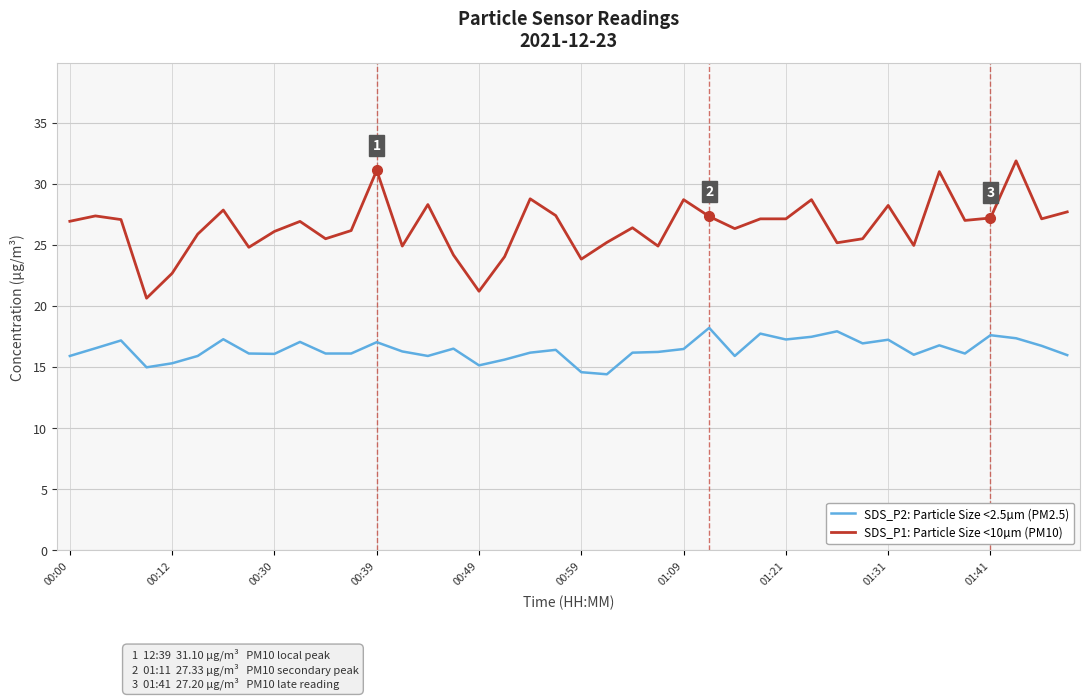

List the series in order of their peak value, highest first.

SDS_P1: Particle Size <10µm (PM10), SDS_P2: Particle Size <2.5µm (PM2.5)